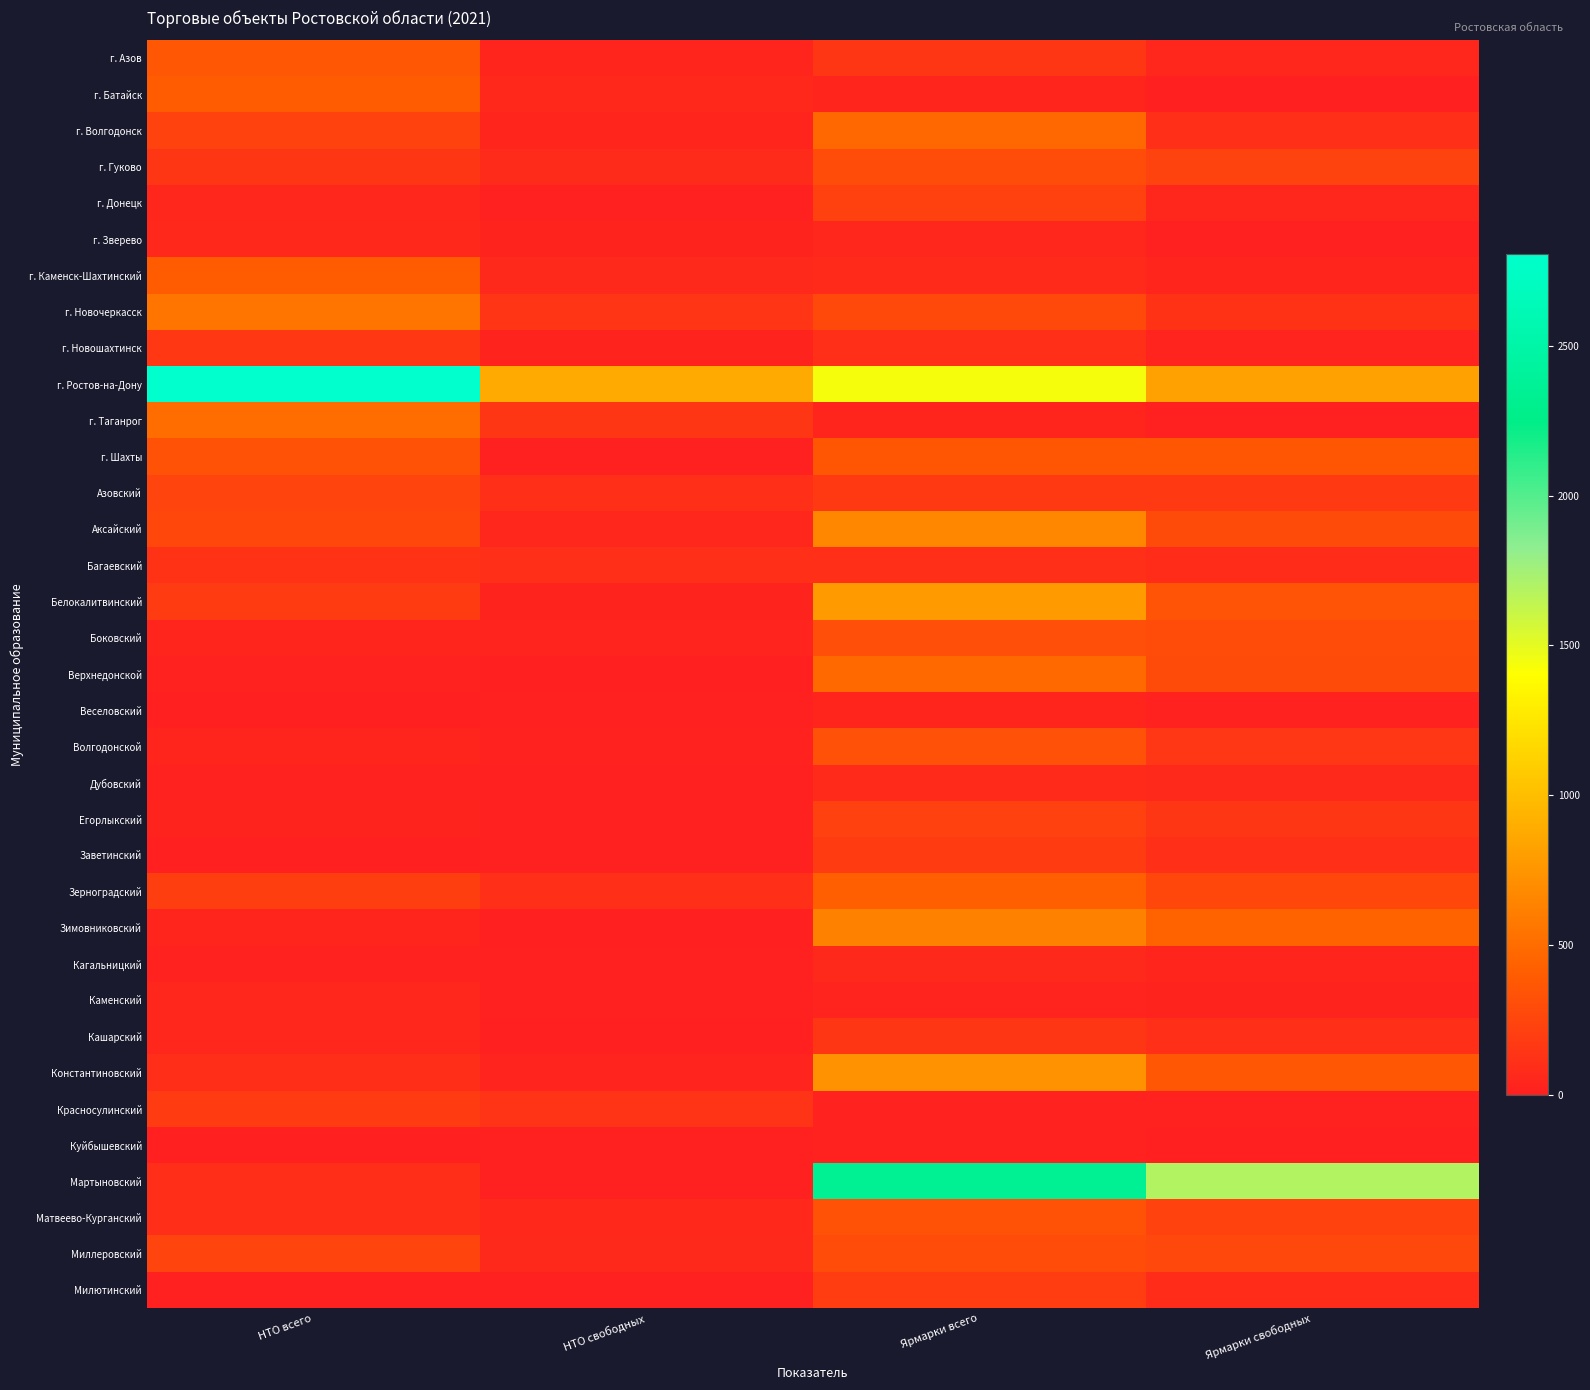

What is the total value across all series at Ярмарки свободных?

7340